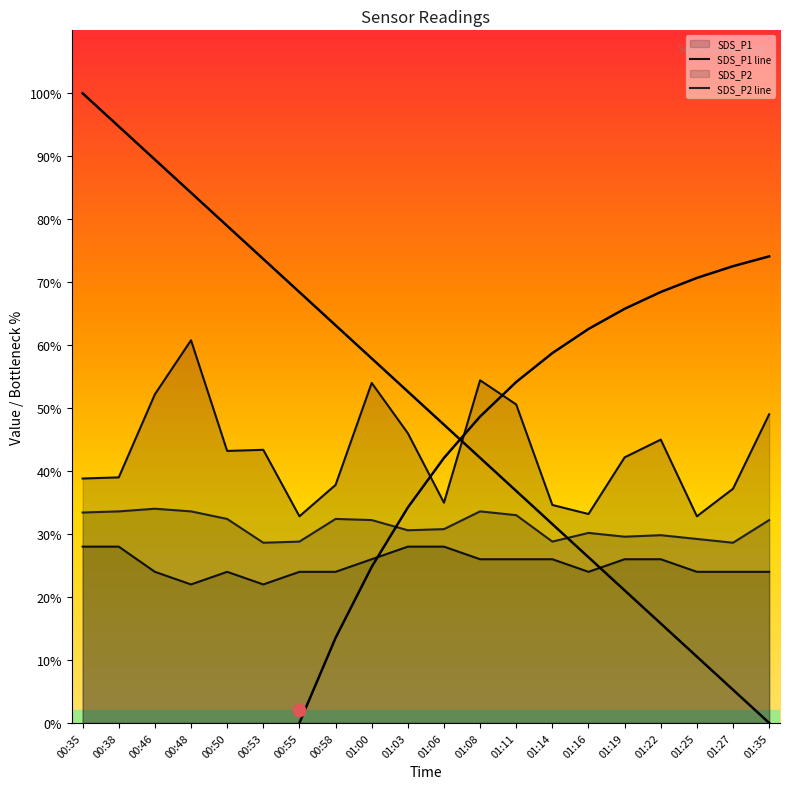

Which series reaches the maximum Y coordinate?

SDS_P1